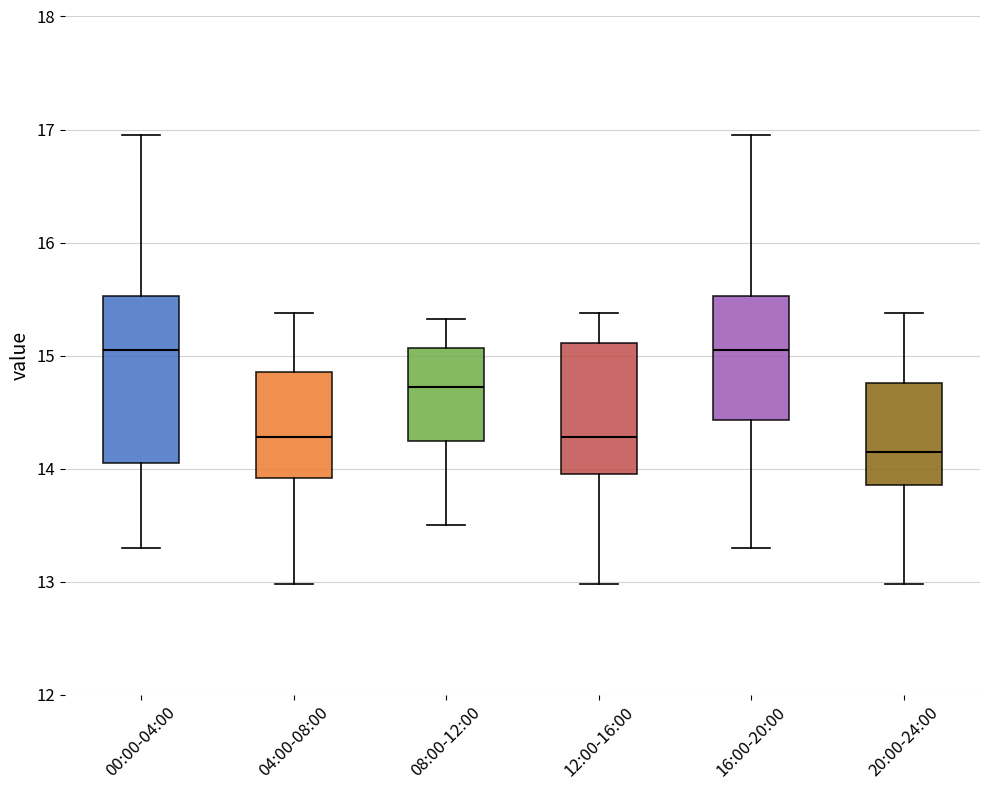

Reading left to right, transcribe this box plot: for each box, give where its median line is, the range the box spans, and where its two whiskers end, as read against the y-axis. The values are not printed on the chart, so give them approximately, as read against the axis.

00:00-04:00: median 15.0, box 14.0 to 15.5, whiskers 13.3 to 17.0
04:00-08:00: median 14.3, box 13.9 to 14.9, whiskers 13.0 to 15.4
08:00-12:00: median 14.7, box 14.2 to 15.1, whiskers 13.5 to 15.3
12:00-16:00: median 14.3, box 14.0 to 15.1, whiskers 13.0 to 15.4
16:00-20:00: median 15.0, box 14.4 to 15.5, whiskers 13.3 to 17.0
20:00-24:00: median 14.2, box 13.9 to 14.8, whiskers 13.0 to 15.4